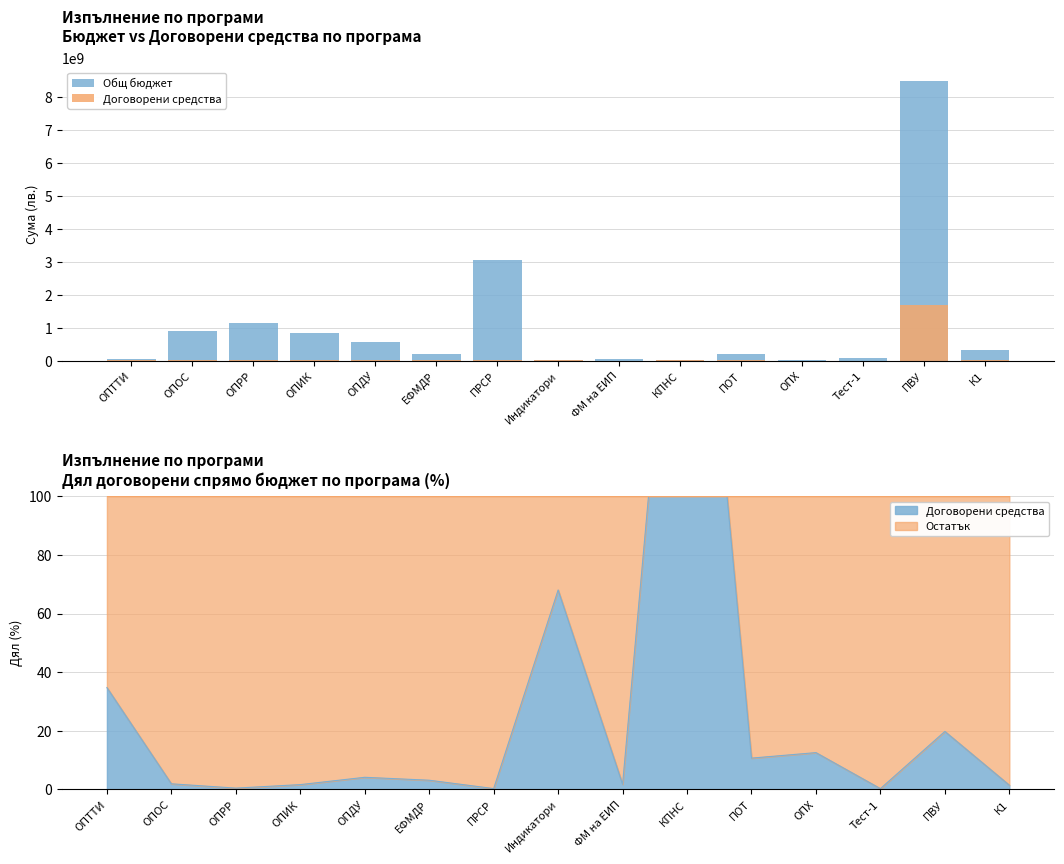

Which series has the largest range (max minus min)?

Общ бюджет